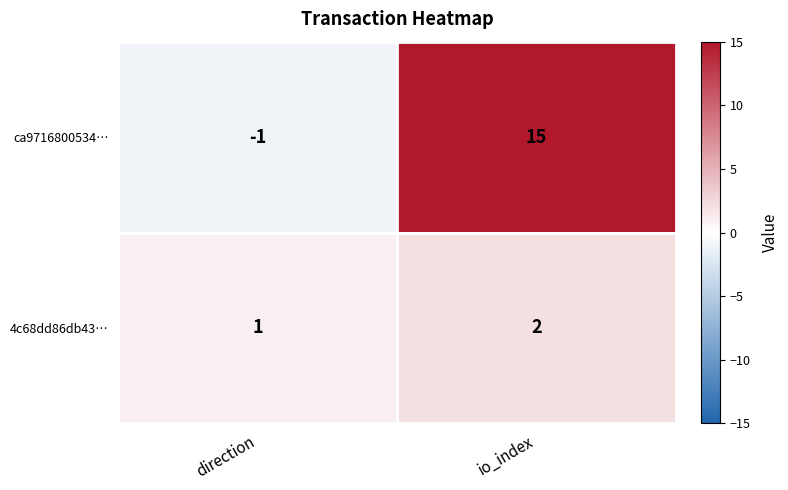

How many data points does each series have?

2